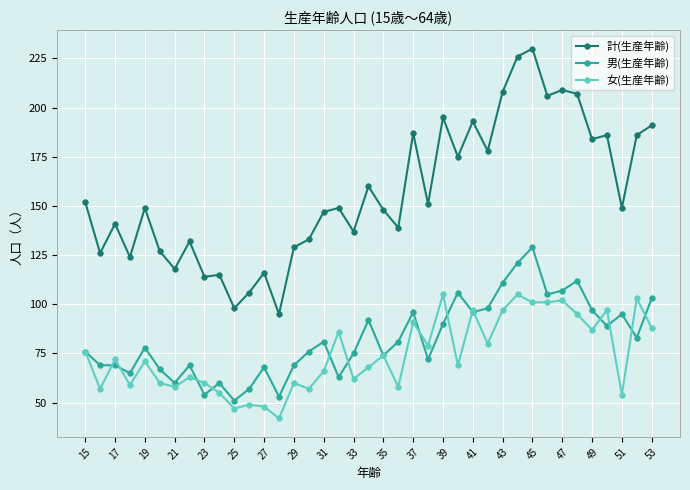

List the series in order of their peak value, lowest first.

女(生産年齢), 男(生産年齢), 計(生産年齢)